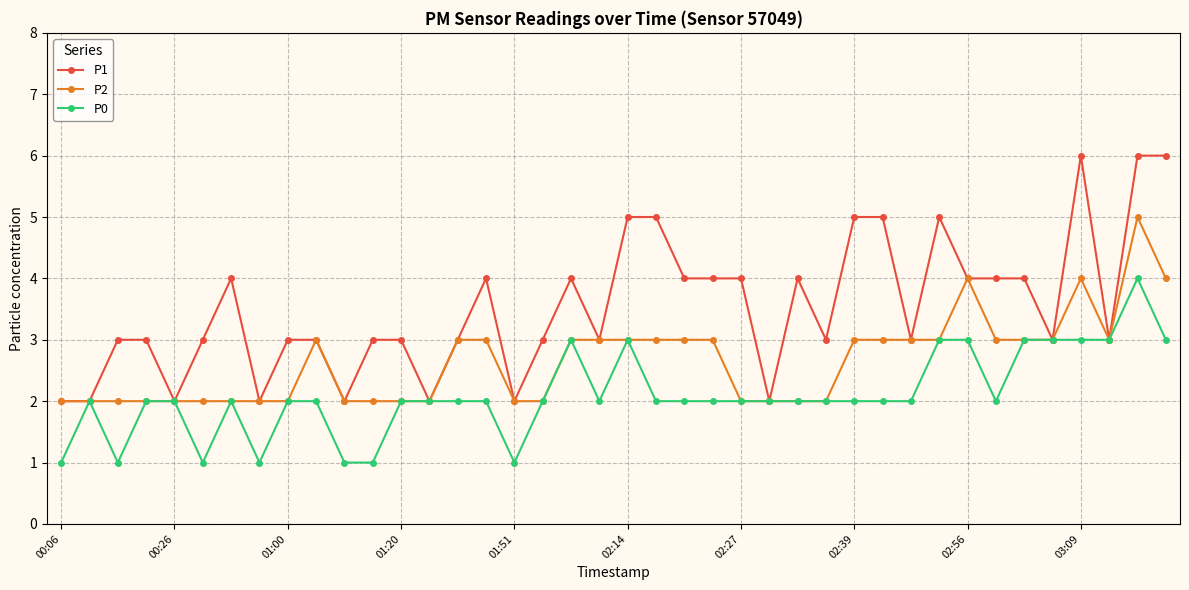

True or false: P2 has more than 1 points higher than both neighbors.

True